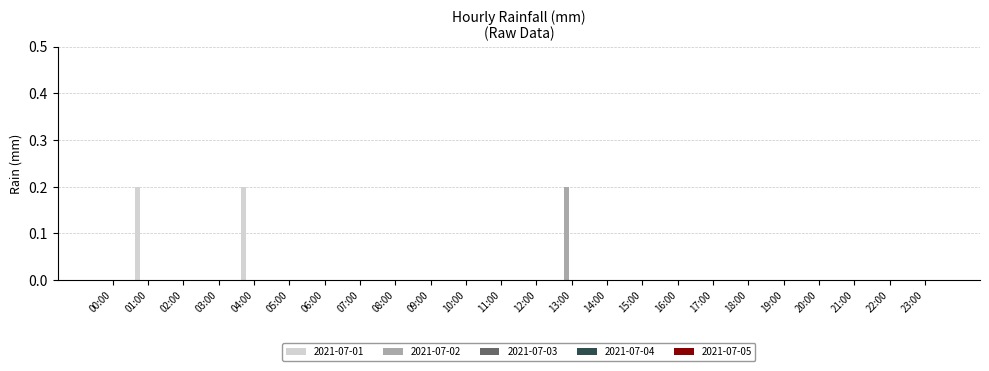

What is the sum of all 2021-07-01 values?

0.4